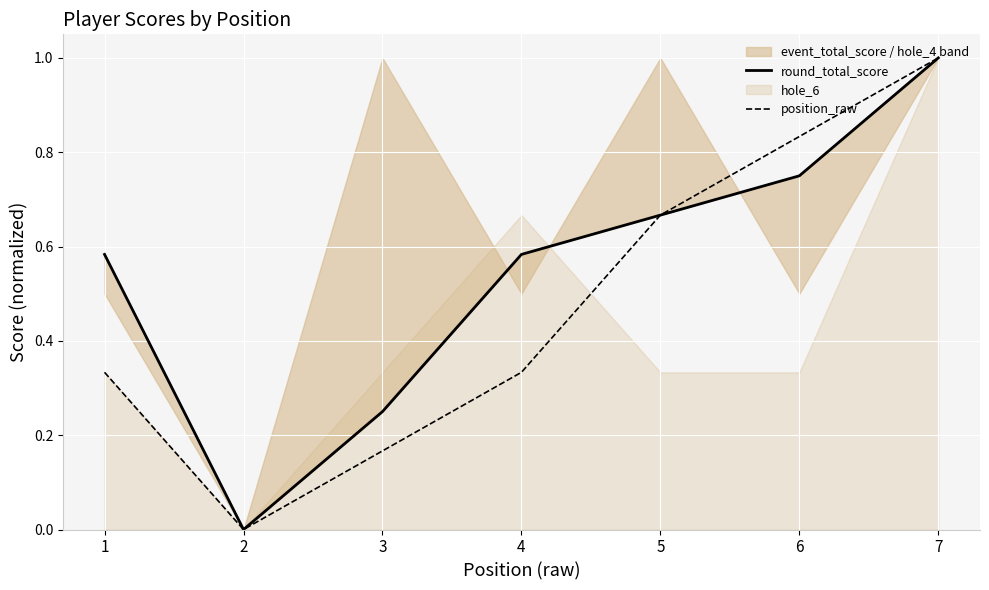

Which category has the highest value in the position_raw series?

7